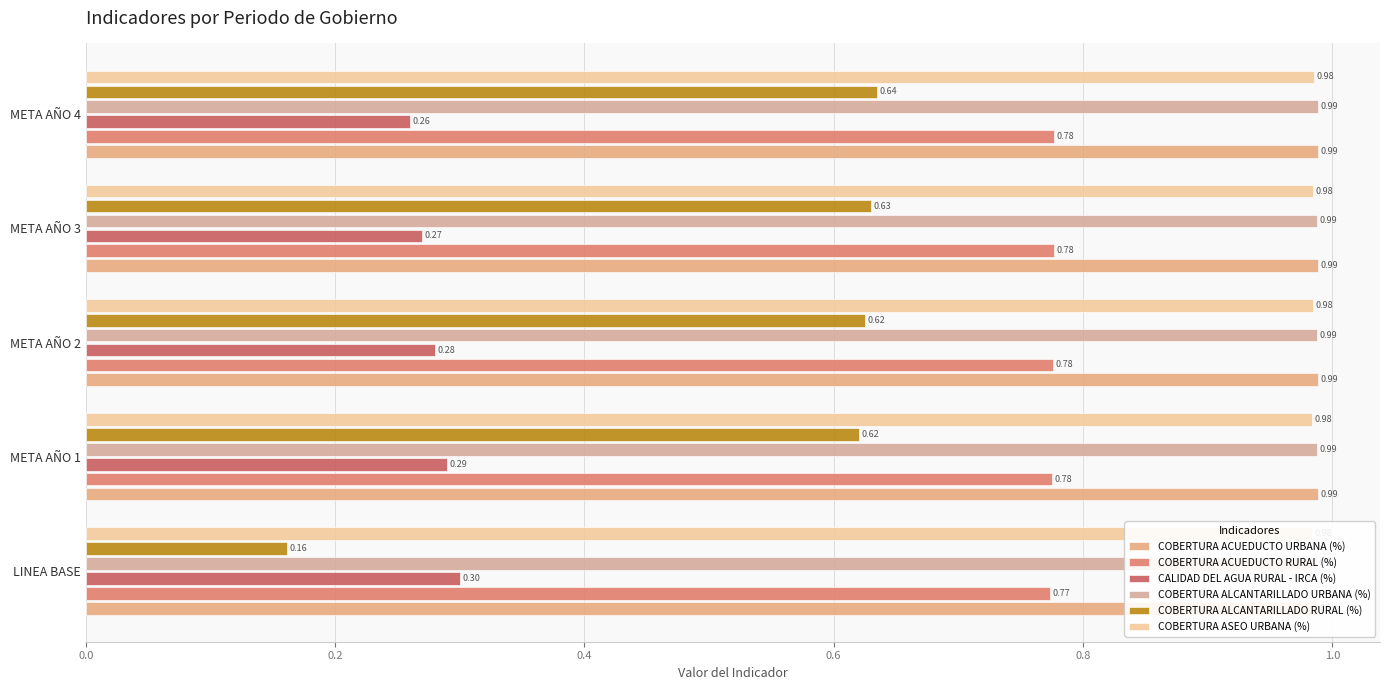

Rank the series at META AÑO 3 from lowest to highest value.

CALIDAD DEL AGUA RURAL - IRCA (%), COBERTURA ALCANTARILLADO RURAL (%), COBERTURA ACUEDUCTO RURAL (%), COBERTURA ASEO URBANA (%), COBERTURA ALCANTARILLADO URBANA (%), COBERTURA ACUEDUCTO URBANA (%)